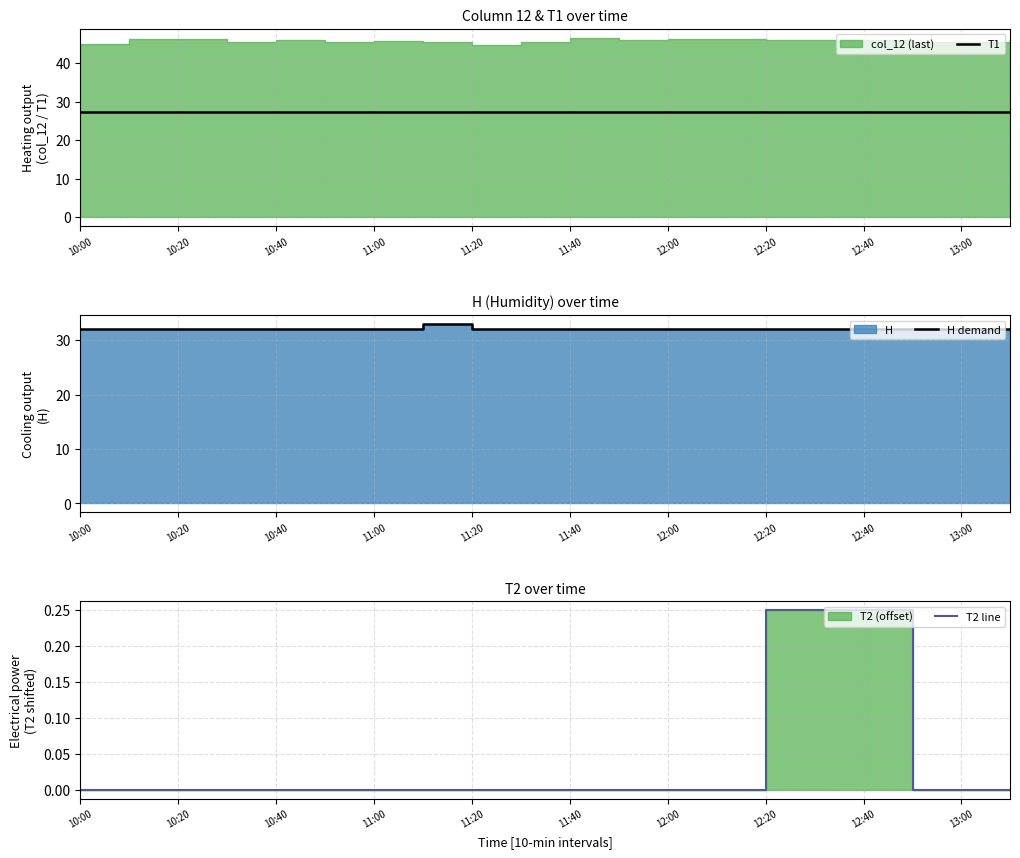

The value of H demand at 19 is 54.1. True or false?

False